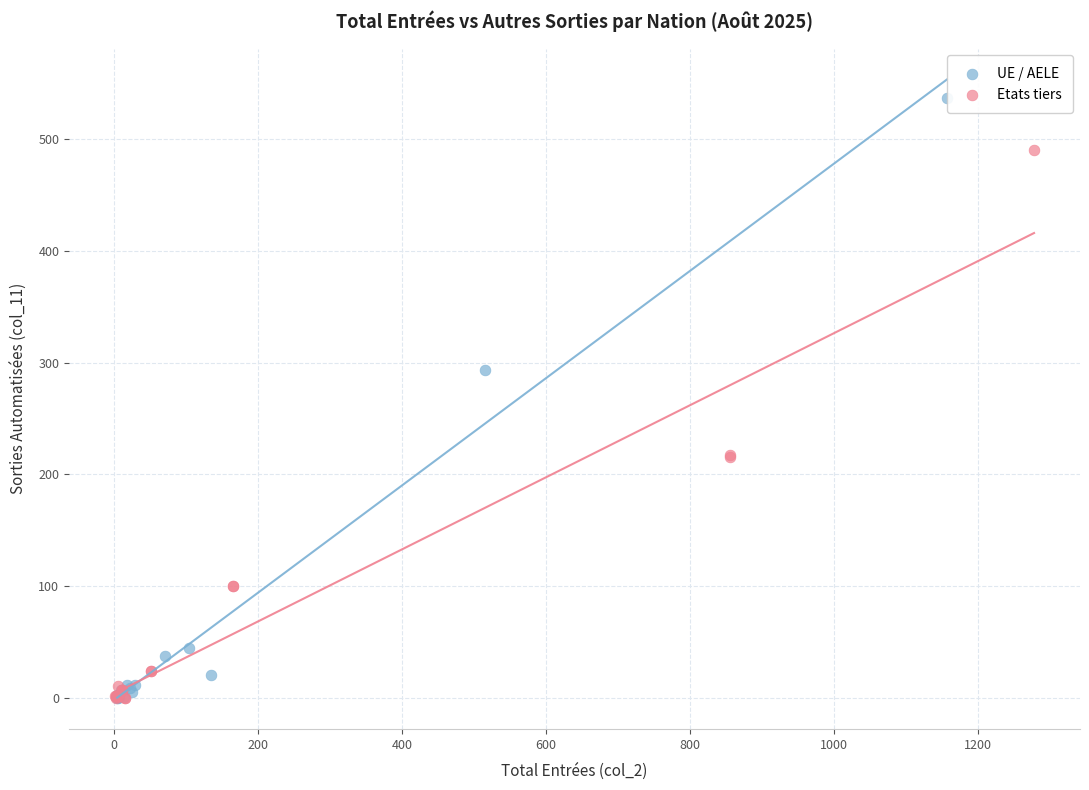

Which series has the largest Y range (max minus min)?

UE / AELE